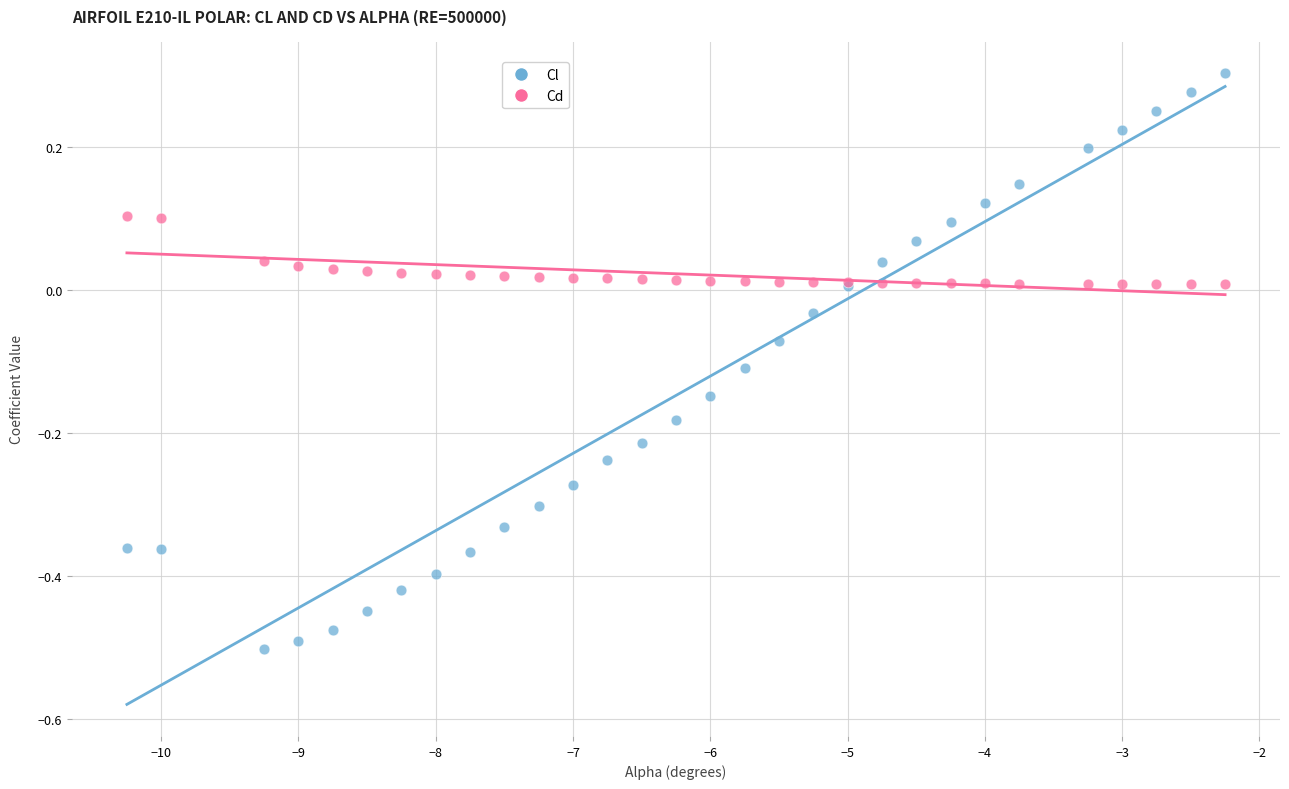

Which series reaches the maximum Y coordinate?

Cl